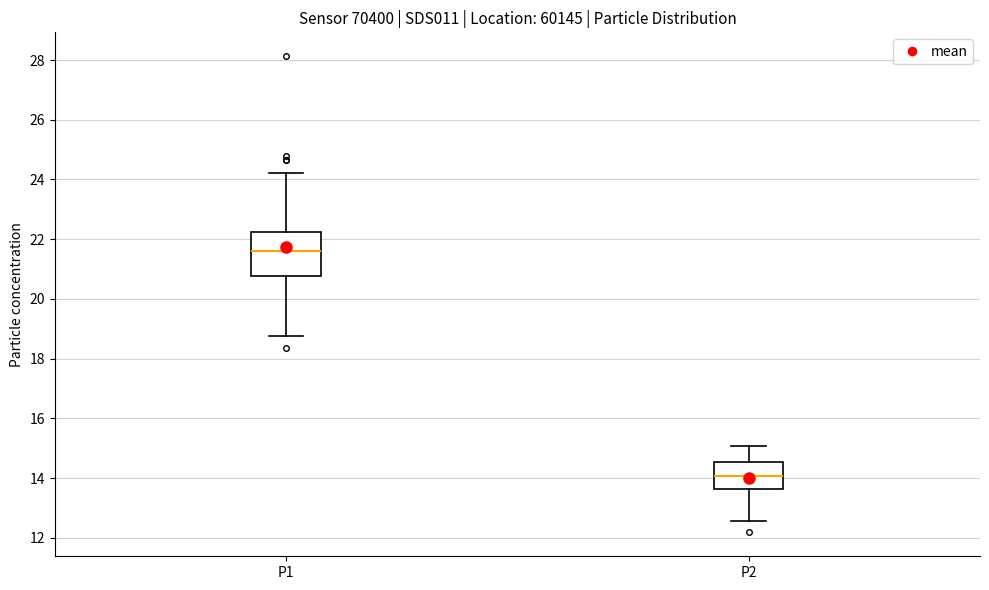

Reading left to right, transcribe this box plot: for each box, give where its median line is, the range the box spans, and where its two whiskers end, as read against the y-axis. The values are not printed on the chart, so give them approximately, as read against the axis.

P1: median 21.6, box 20.8 to 22.2, whiskers 18.8 to 24.2
P2: median 14.0, box 13.6 to 14.6, whiskers 12.6 to 15.0